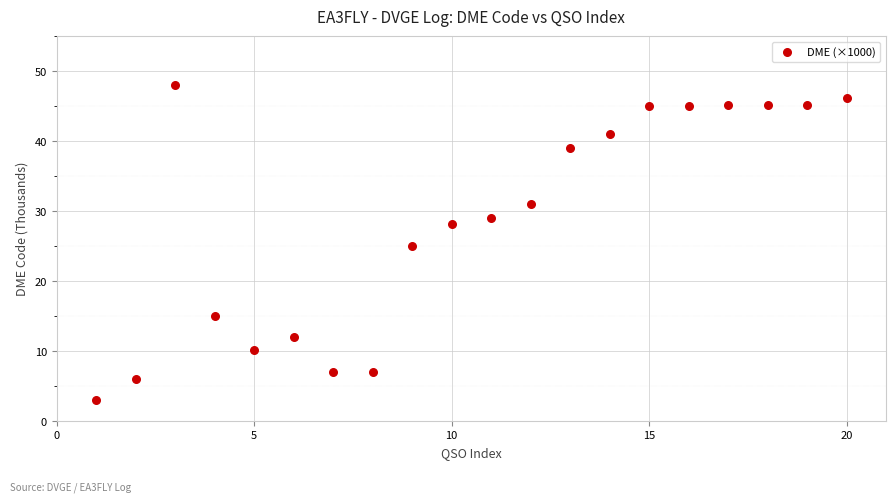

What is the range of Y values (max minus min)?

45.0